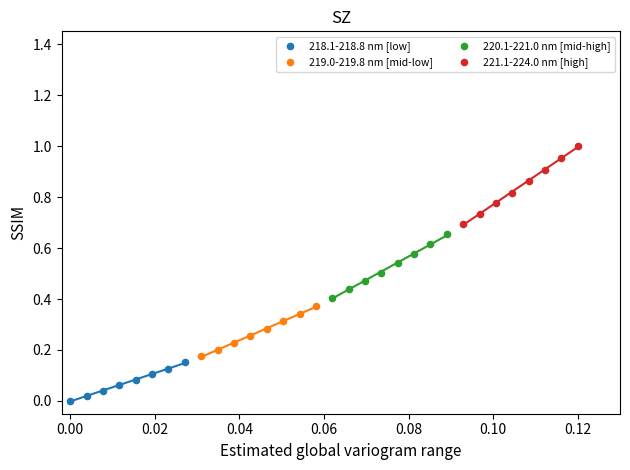

Which series contains the highest Y value?

221.1-224.0 nm [high]